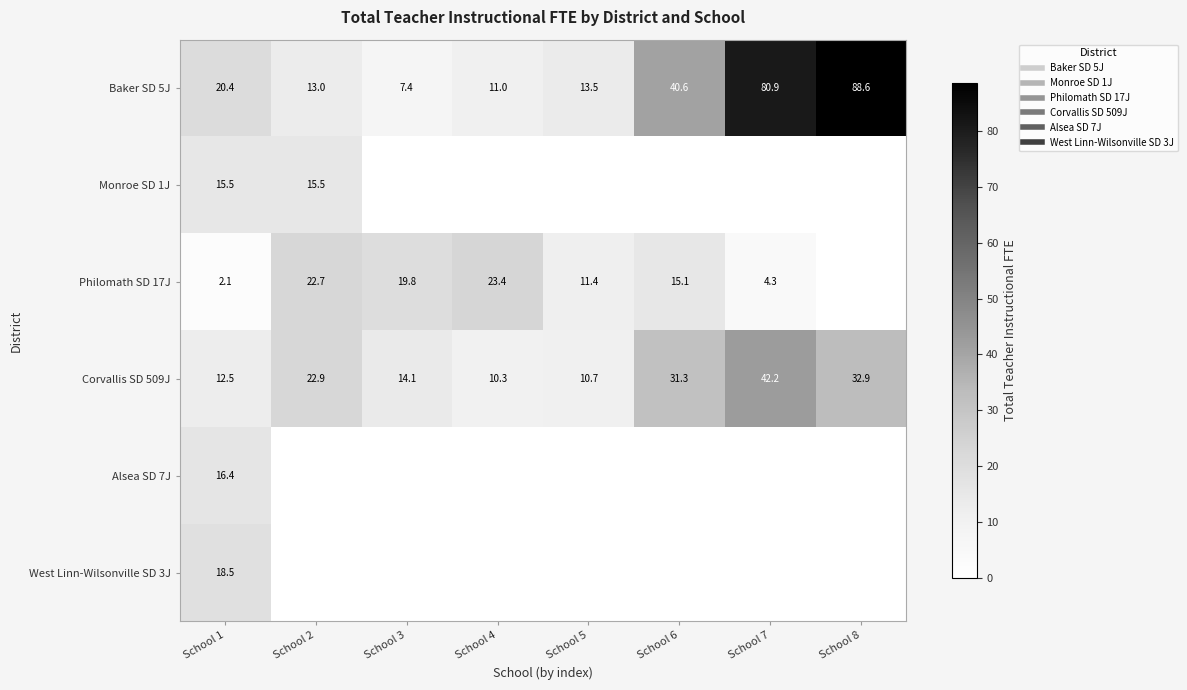

True or false: Monroe SD 1J has a value of 6.2 at School 7.

False